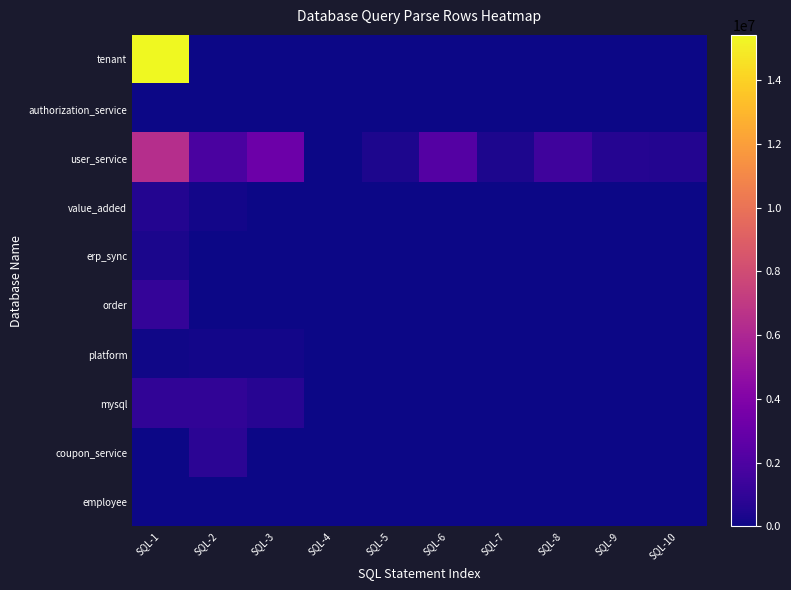

Between SQL-1 and SQL-7, which series saw the biggest shift?

tenant